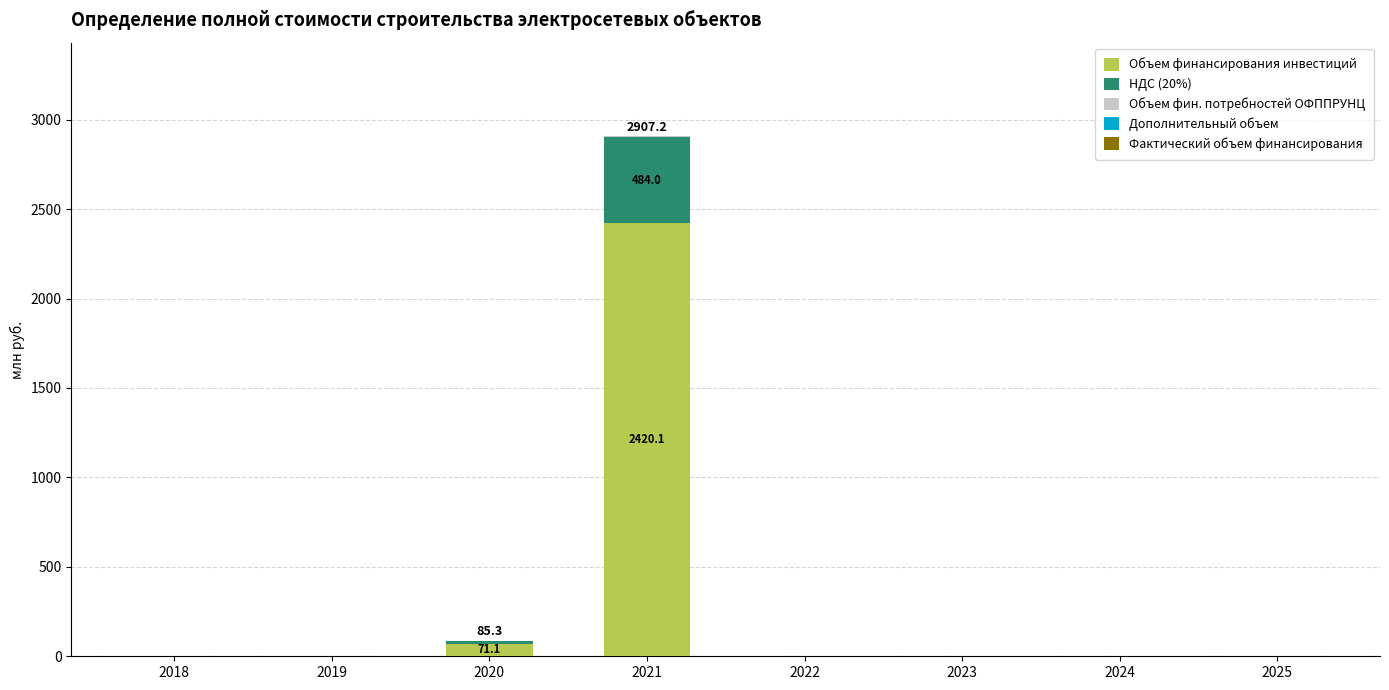

How many categories are shown in the chart?

8